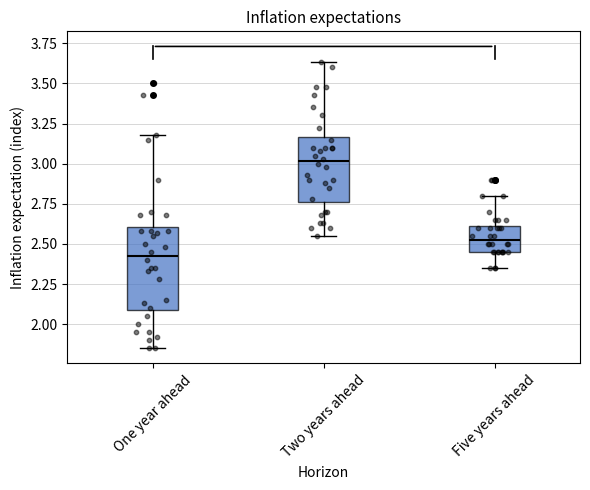

Which box's median line is the highest?

Two years ahead